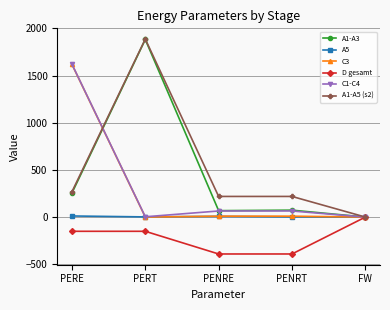

True or false: A1-A3 has a value of 3020.7 at PERT.

False